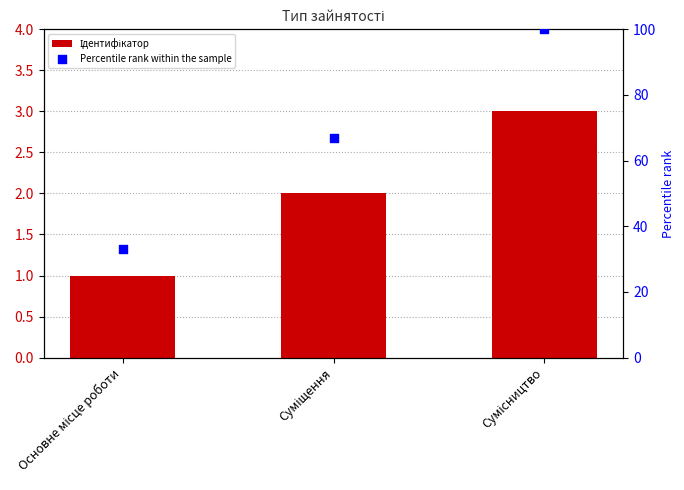

At which category is the sum across all series the highest?

Сумісництво